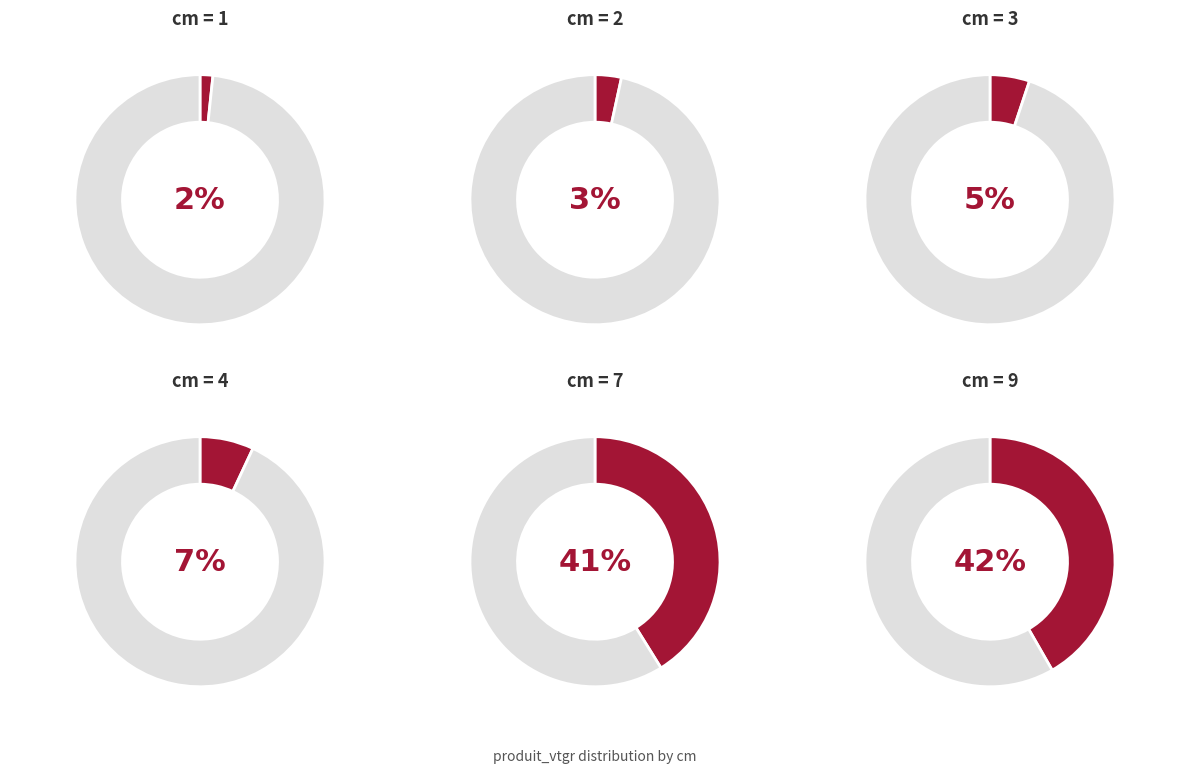

Between 1 and 4, which is larger?

4